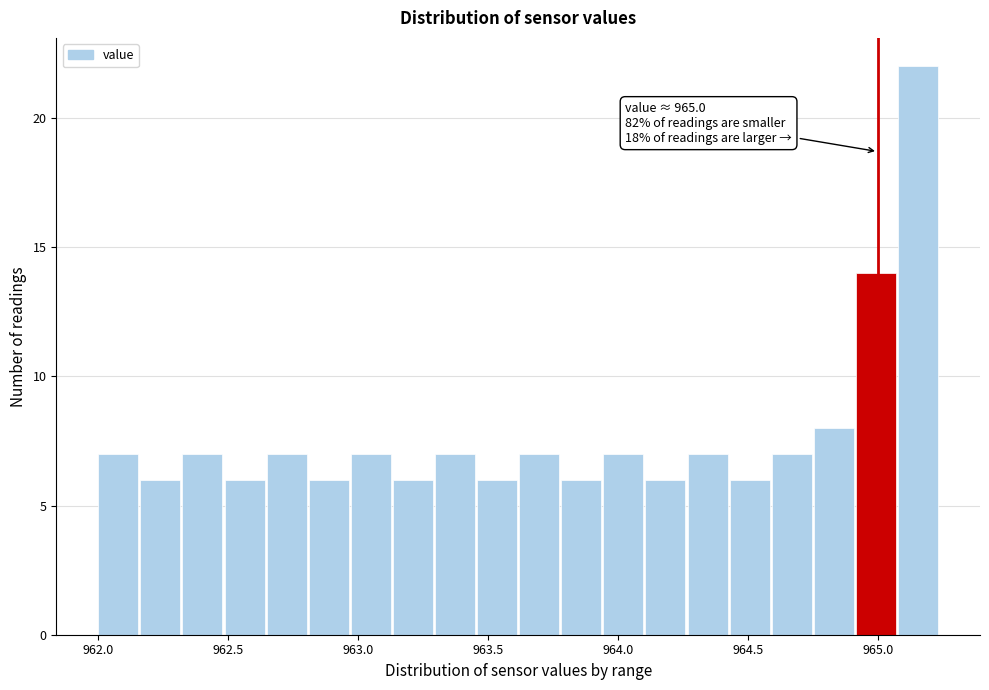

Read against the x-axis, roughly where is the centre of the tallest bar?

965.15